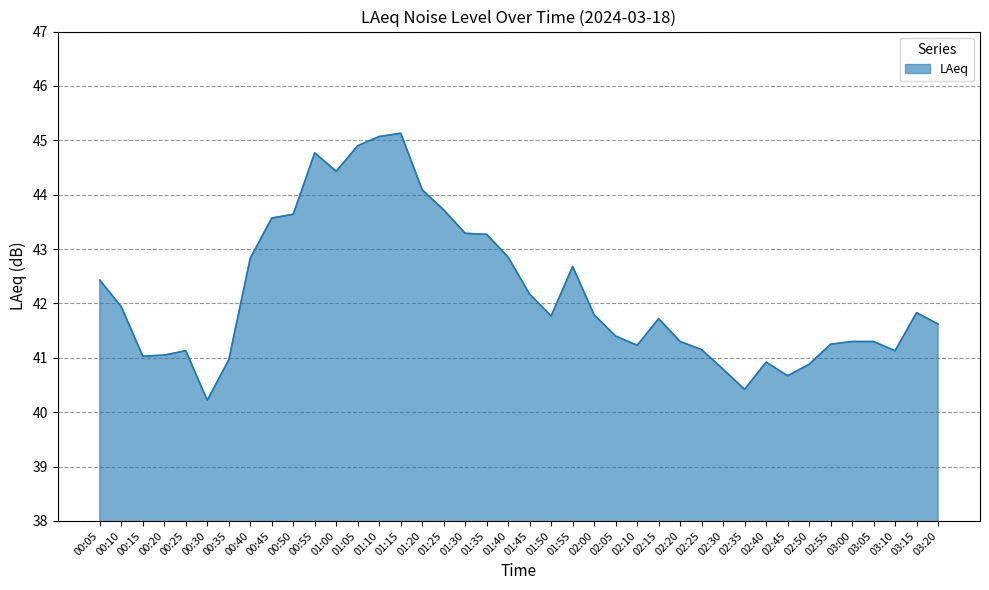

What position from the right is 00:30?

35